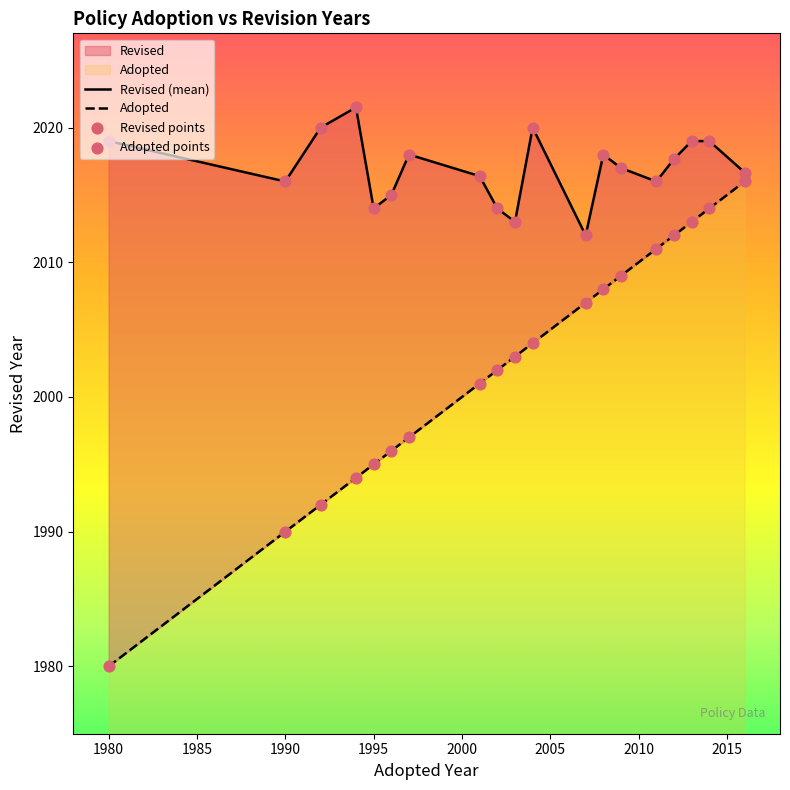

What is the total value across all series at 1996?

4010